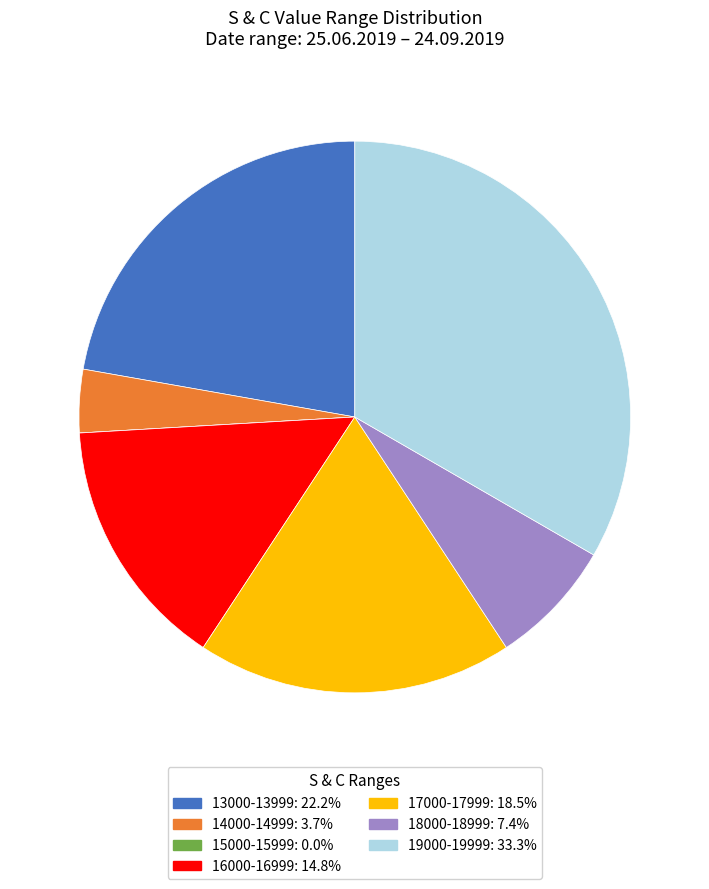

Is there any slice that represents more than half of the pie?

No